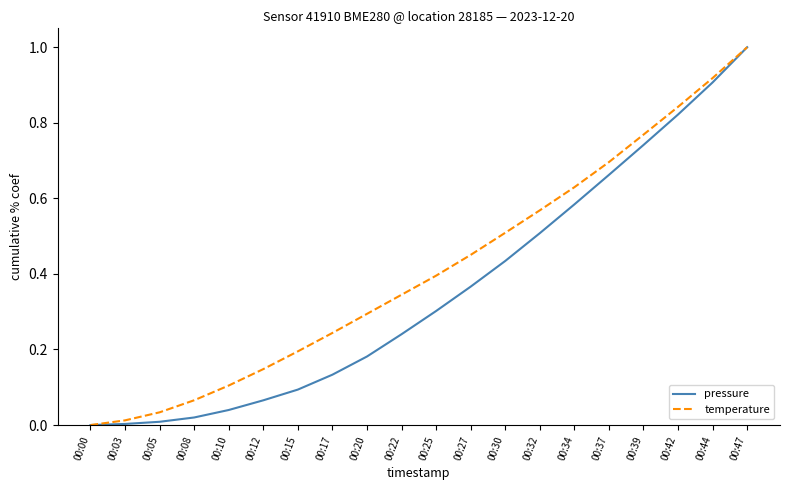

Which series changed the most between 00:08 and 00:12?

temperature